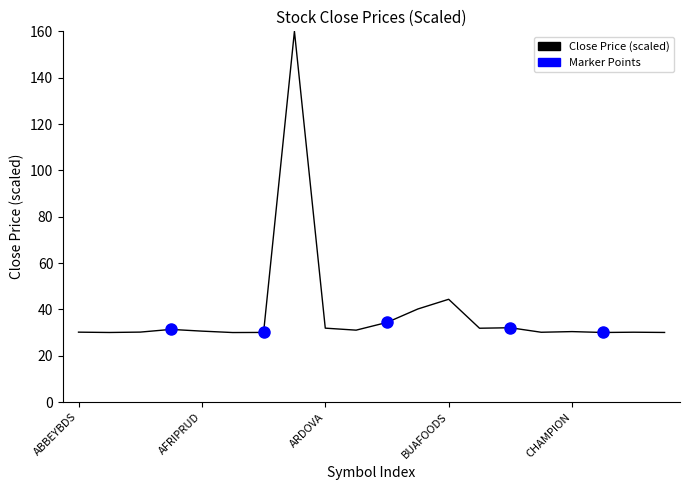

What is the sum of all values?

769.2